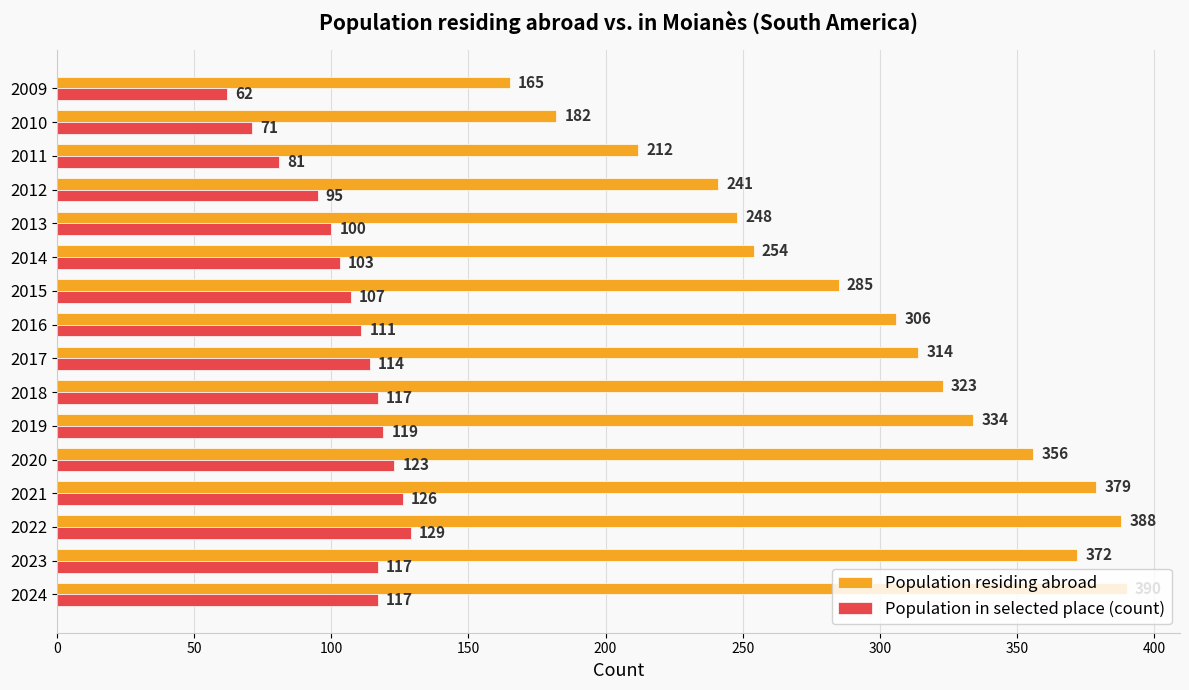

True or false: Population in selected place (count) has a value of 38 at 2023.

False